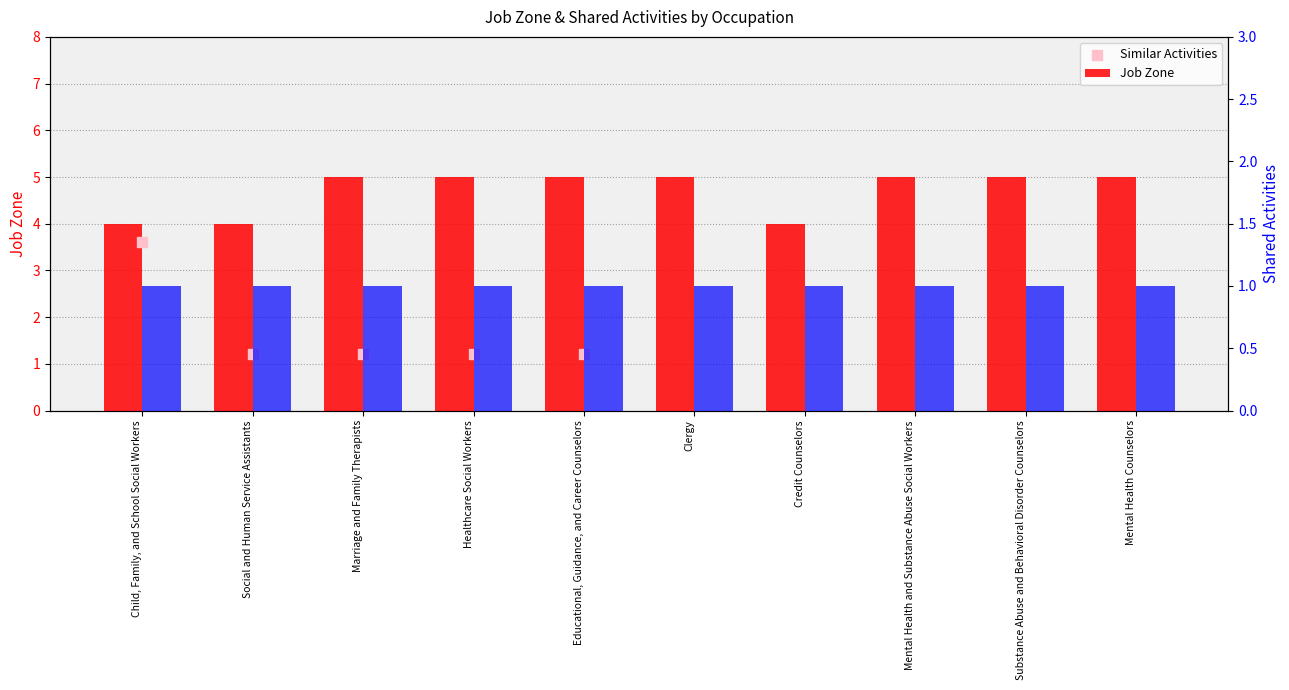

Which series has the largest total across all categories?

Job Zone